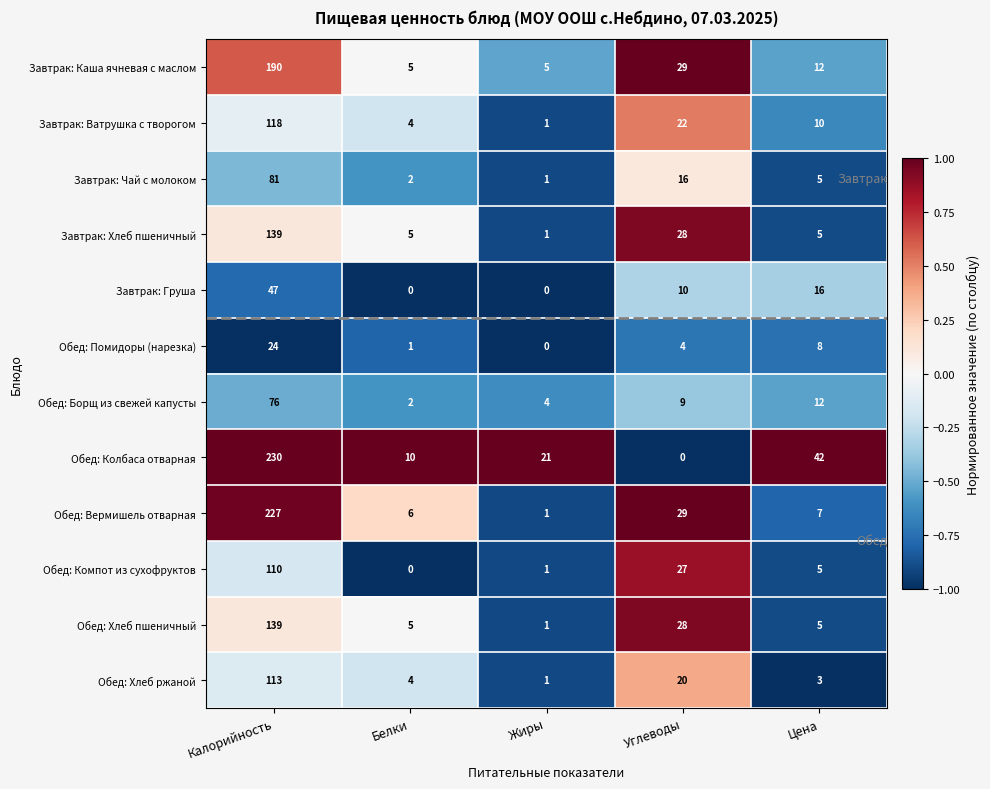

How many data points in Обед: Хлеб пшеничный are less than 5?

1